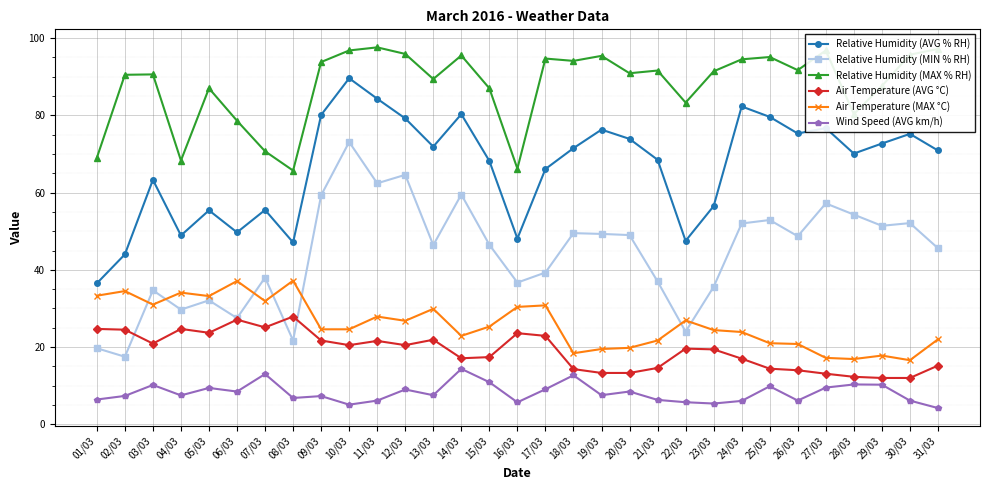

The value of Relative Humidity (AVG % RH) at 25/03 is 18.0. True or false?

False